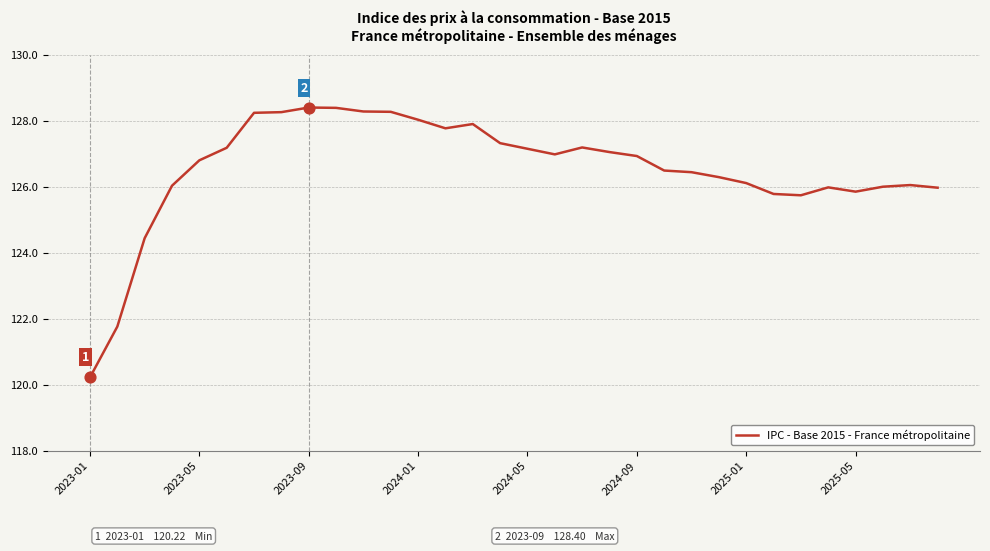

What is the greatest value displayed?

128.4